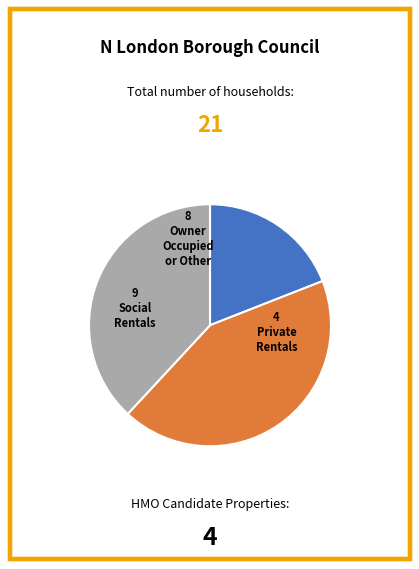

Is there a majority slice in this chart?

No